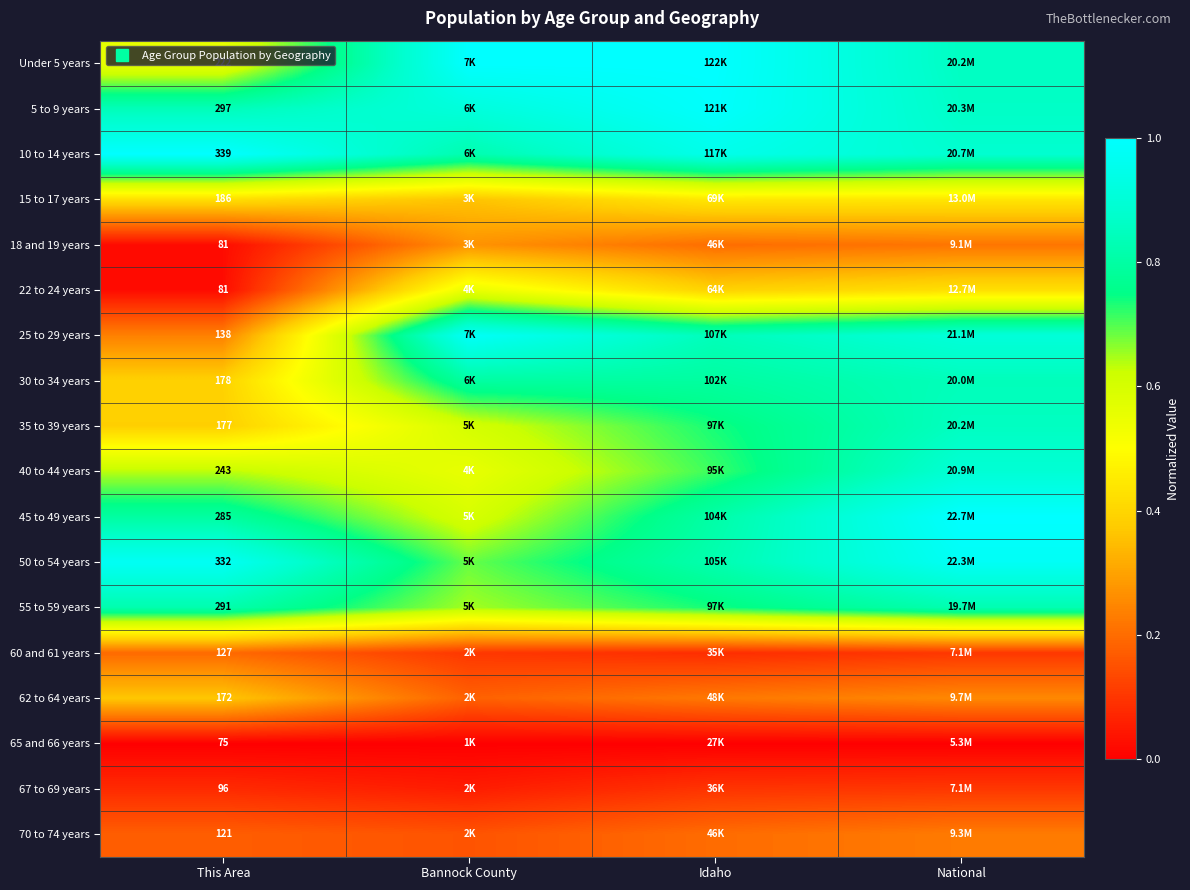

The value of 67 to 69 years at Bannock County is 0.1. True or false?

False